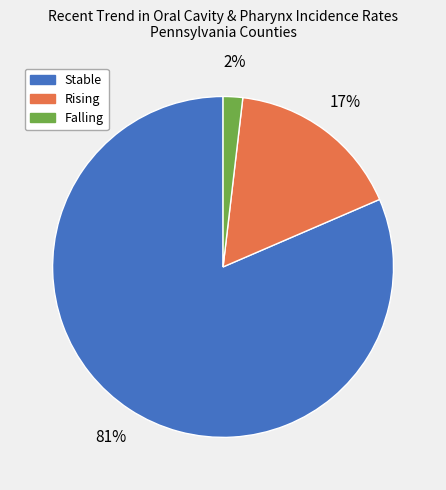

To the nearest percent, what is the average slice percentage?

33%